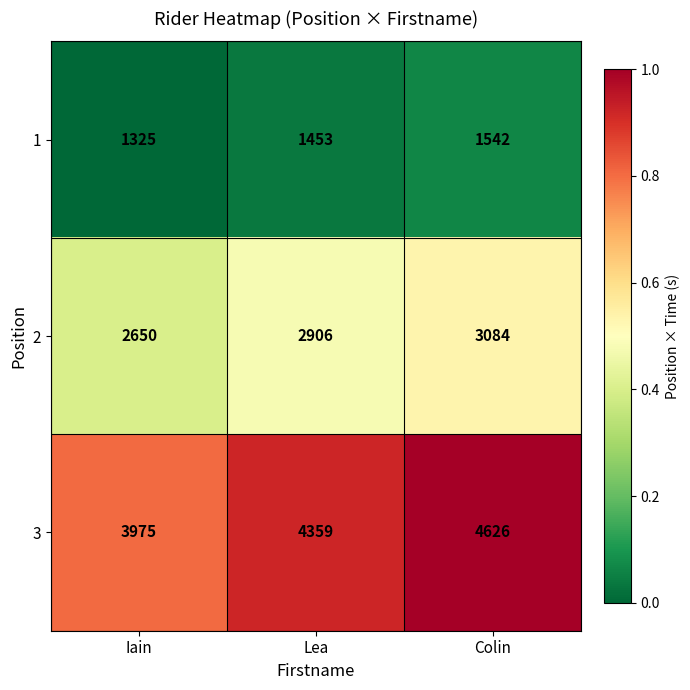

At which category is the sum across all series the highest?

Colin